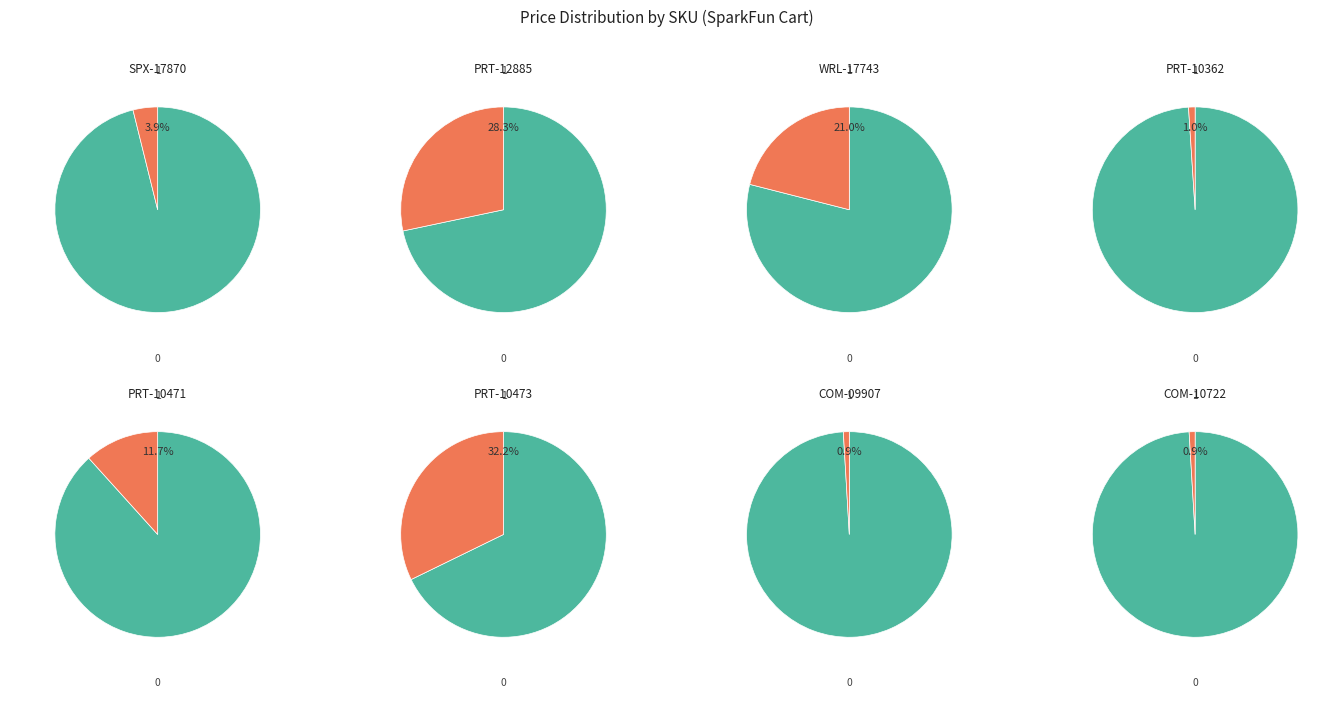

Combined, what portion of the pie is PRT-10362 and PRT-10471?

12.7%